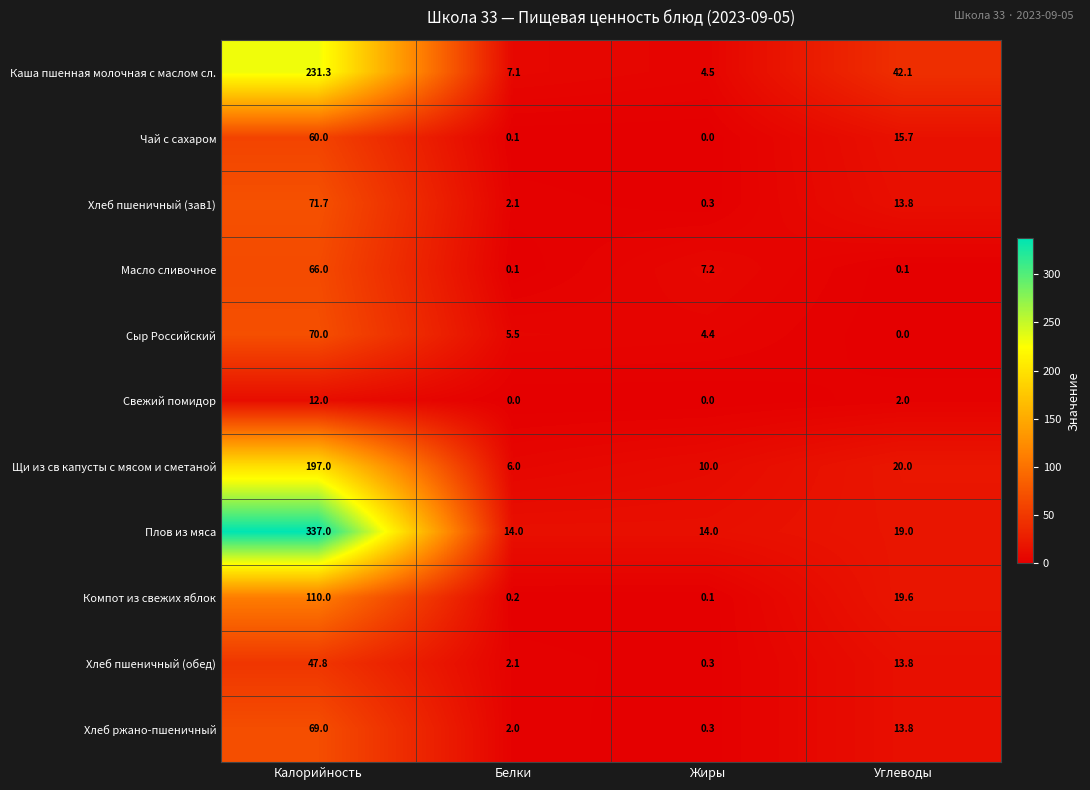

Read the Масло сливочное value at Жиры.

7.2